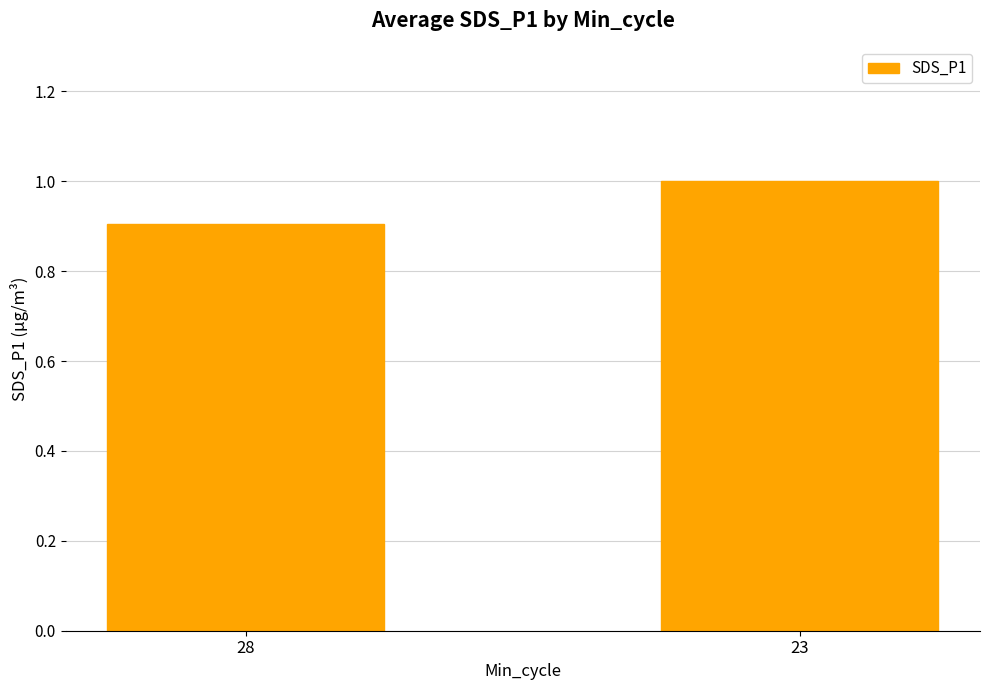

Reading left to right, what are all the values shown in this chart?

0.9	1.0